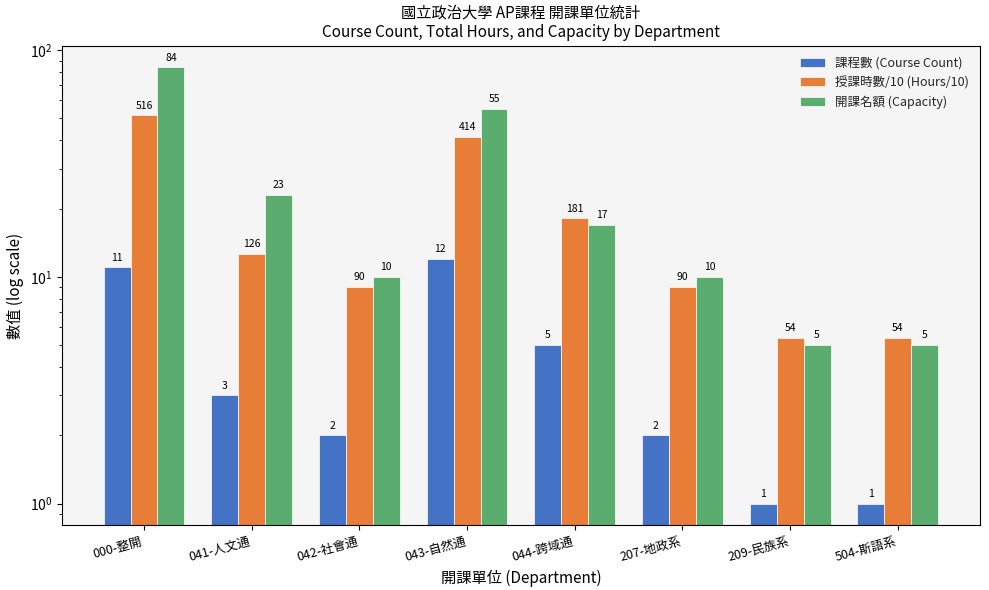

Rank the series by their average value, from highest to lowest.

開課名額 (Capacity), 授課時數/10 (Hours/10), 課程數 (Course Count)